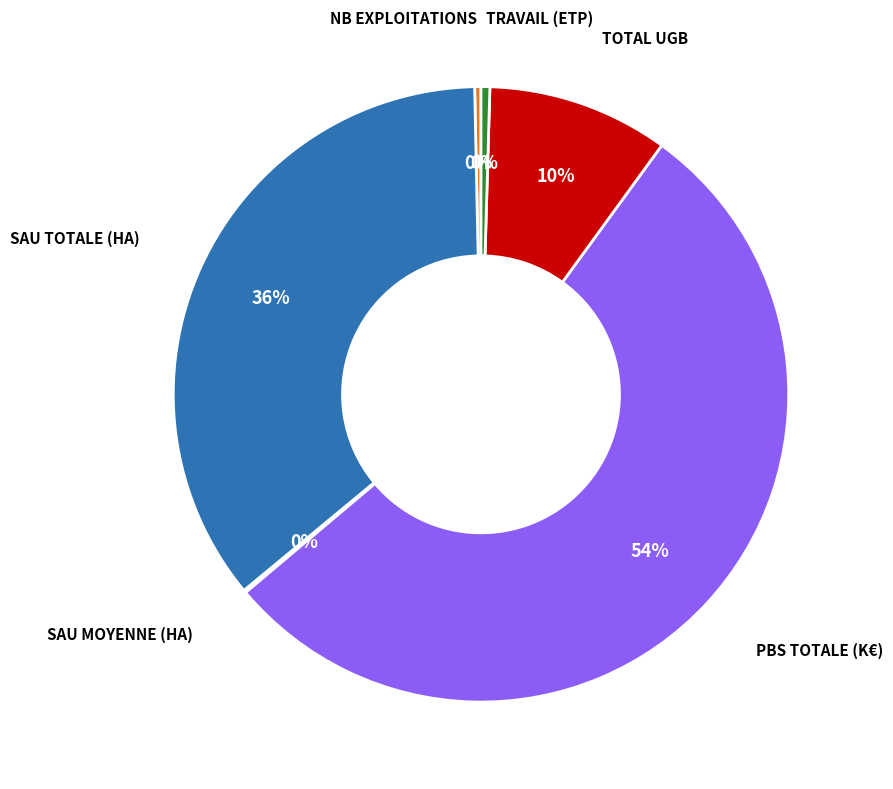

Is there a majority slice in this chart?

Yes